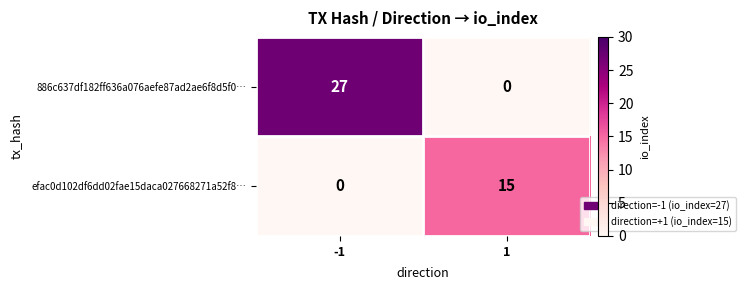

Reading right to left, extract all data points from this chart.

886c637df182ff636a076aefe87ad2ae6f8d5f0…: 0	27
efac0d102df6dd02fae15daca027668271a52f8…: 15	0